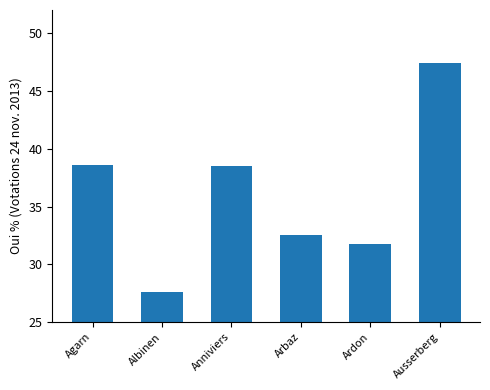

The value at Albinen is 27.6. True or false?

True